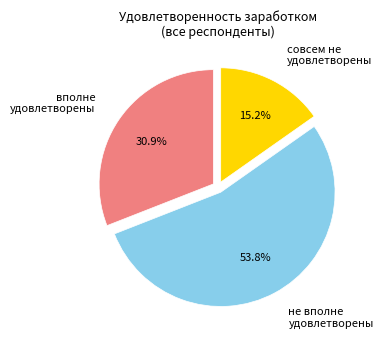

To the nearest percent, what is the average slice percentage?

33%